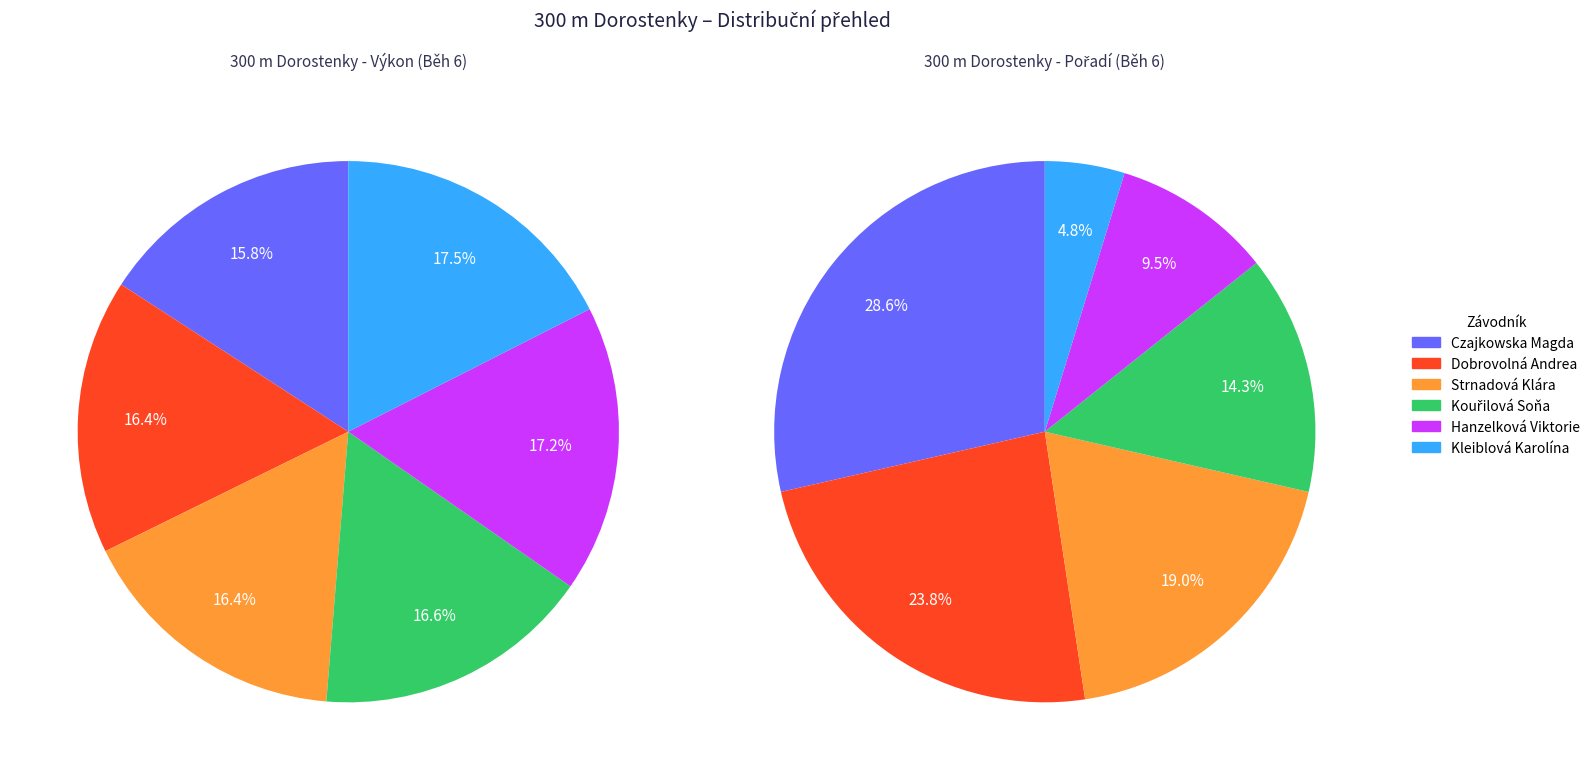

Does any single category account for the majority?

No